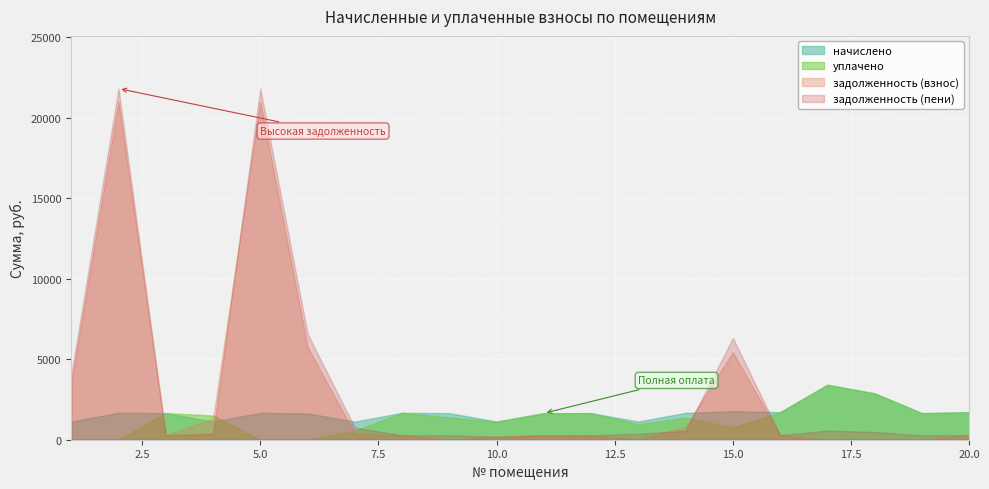

What is the value of the уплачено point at the 8th from the left?

1669.2